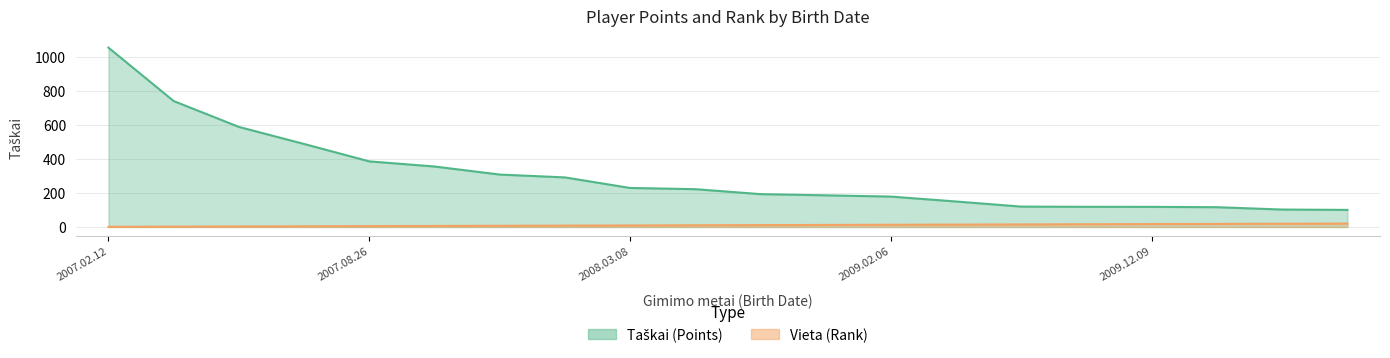

True or false: Vieta and Taškai cross at least once.

False